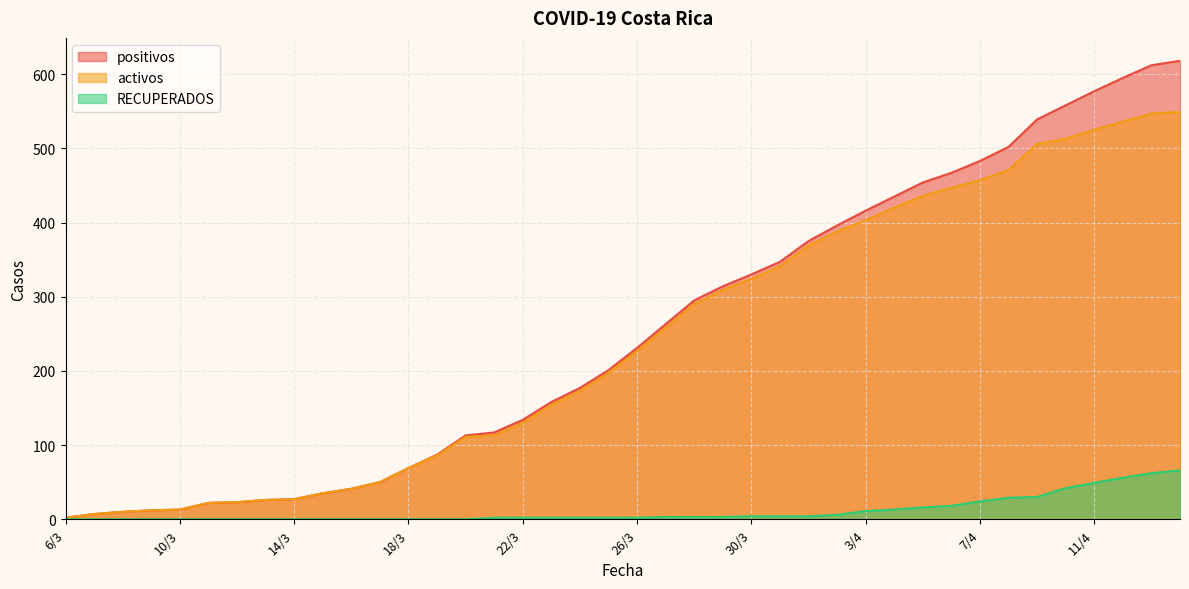

Reading left to right, what are all the values shown in this chart?

positivos: 2	7	10	12	13	22	23	26	27	35	41	50	69	87	113	117	134	158	177	201	231	263	295	314	330	347	375	396	416	435	454	467	483	502	539	558	577	595	612	618
activos: 2	7	10	12	13	22	23	26	27	35	41	50	69	86	111	113	130	154	173	197	227	258	290	309	324	341	369	388	403	420	436	447	457	471	506	513	525	536	547	549
RECUPERADOS: 0	0	0	0	0	0	0	0	0	0	0	0	0	0	0	2	2	2	2	2	2	3	3	3	4	4	4	6	11	13	16	18	24	29	30	42	49	56	62	66